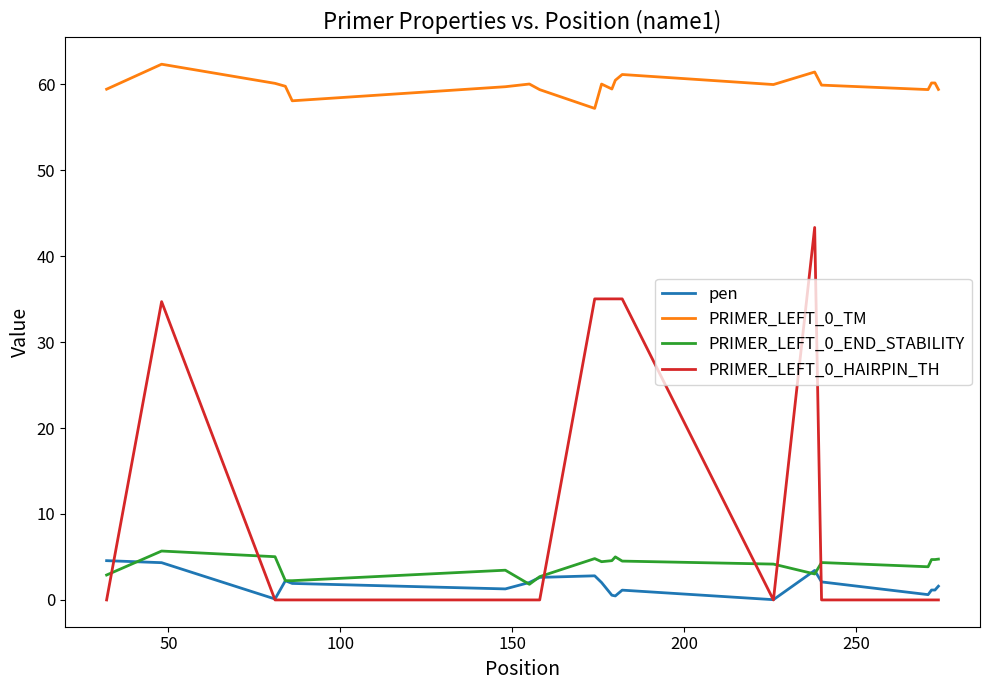

What is the highest value of the PRIMER_LEFT_0_END_STABILITY series?

5.7